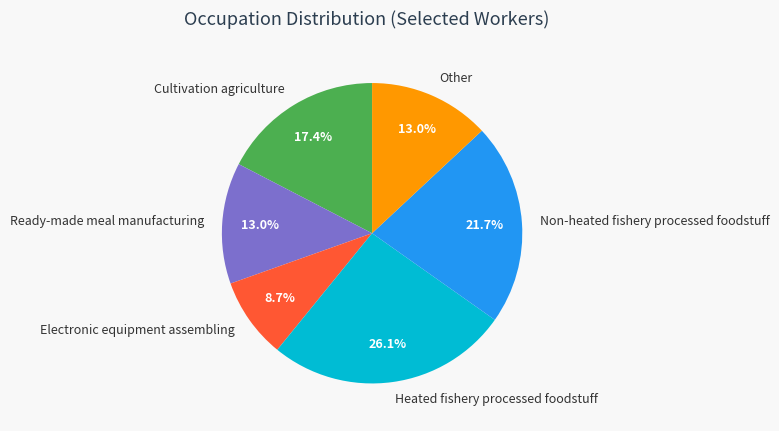

Does any single category account for the majority?

No